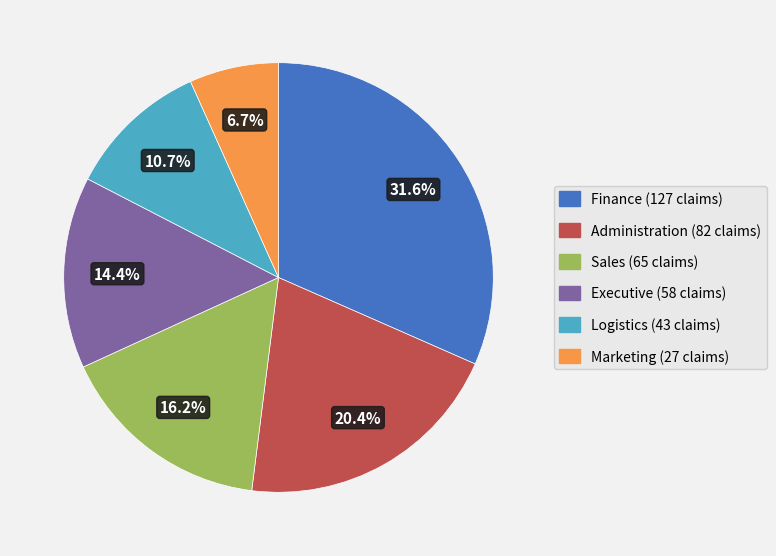

To the nearest percent, what percentage of the pie is Logistics?

11%